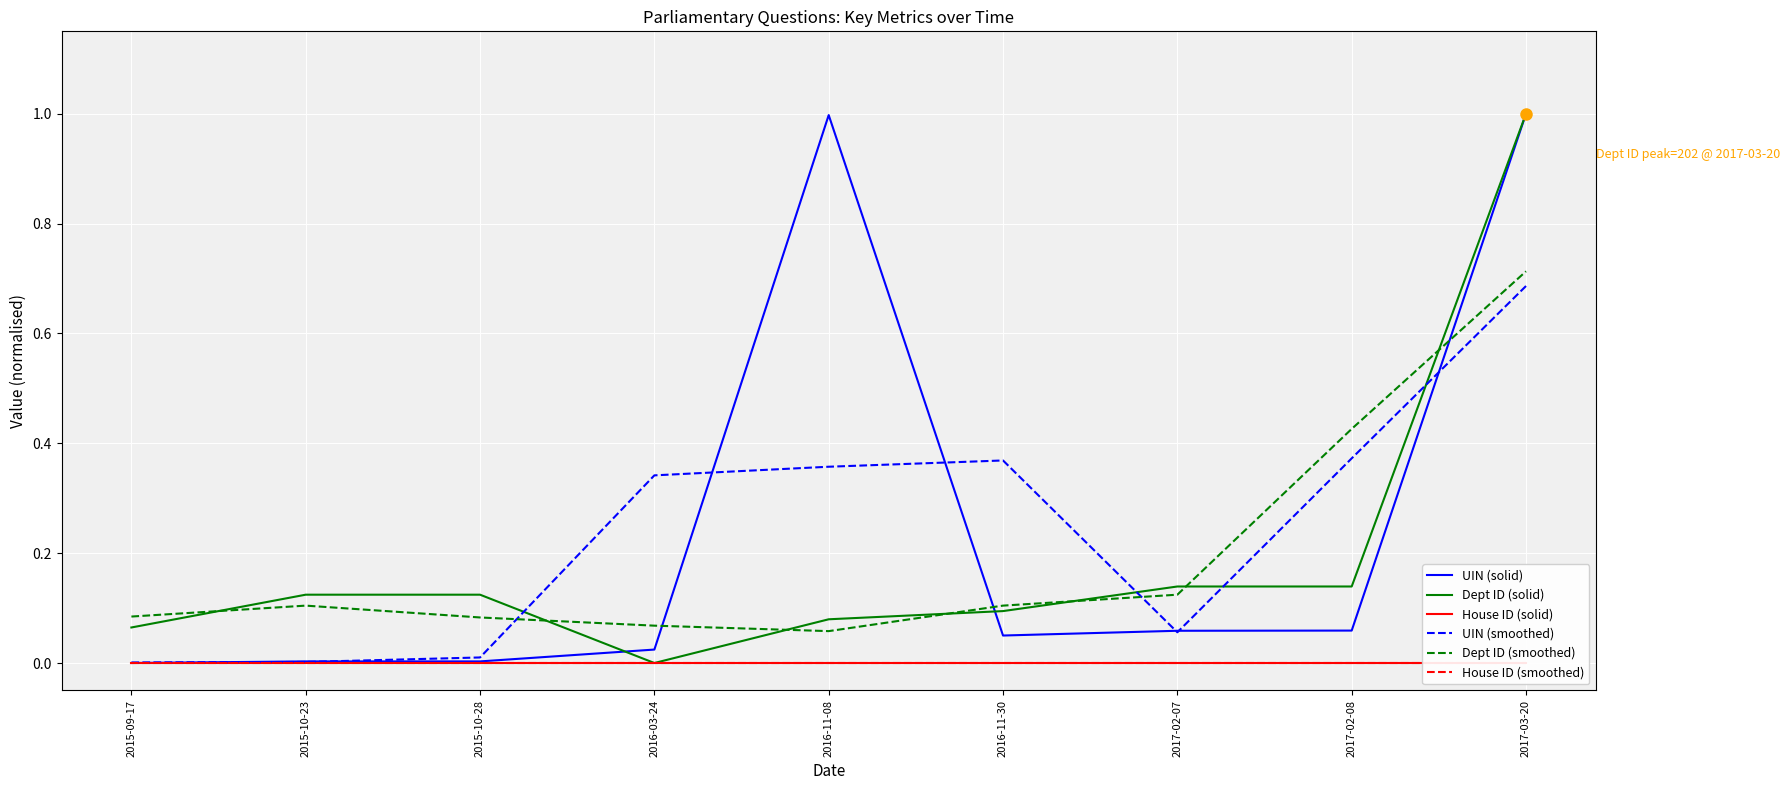

True or false: UIN (solid) has a value of 0.1 at 2017-02-07.

True